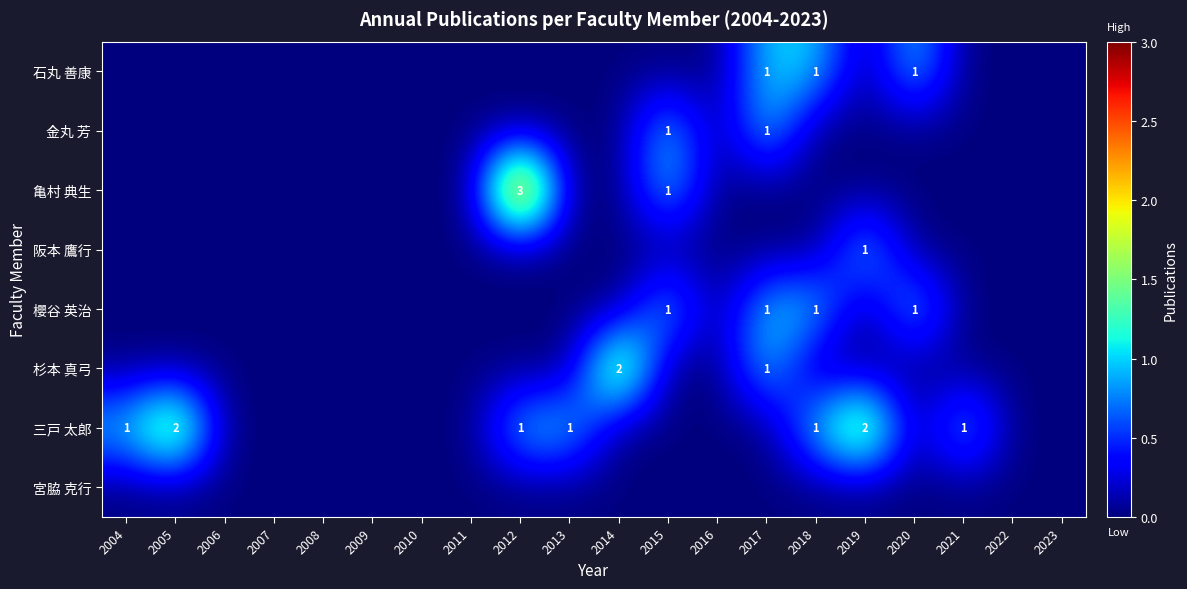

The 亀村 典生 series shows -2 at 2023. True or false?

False